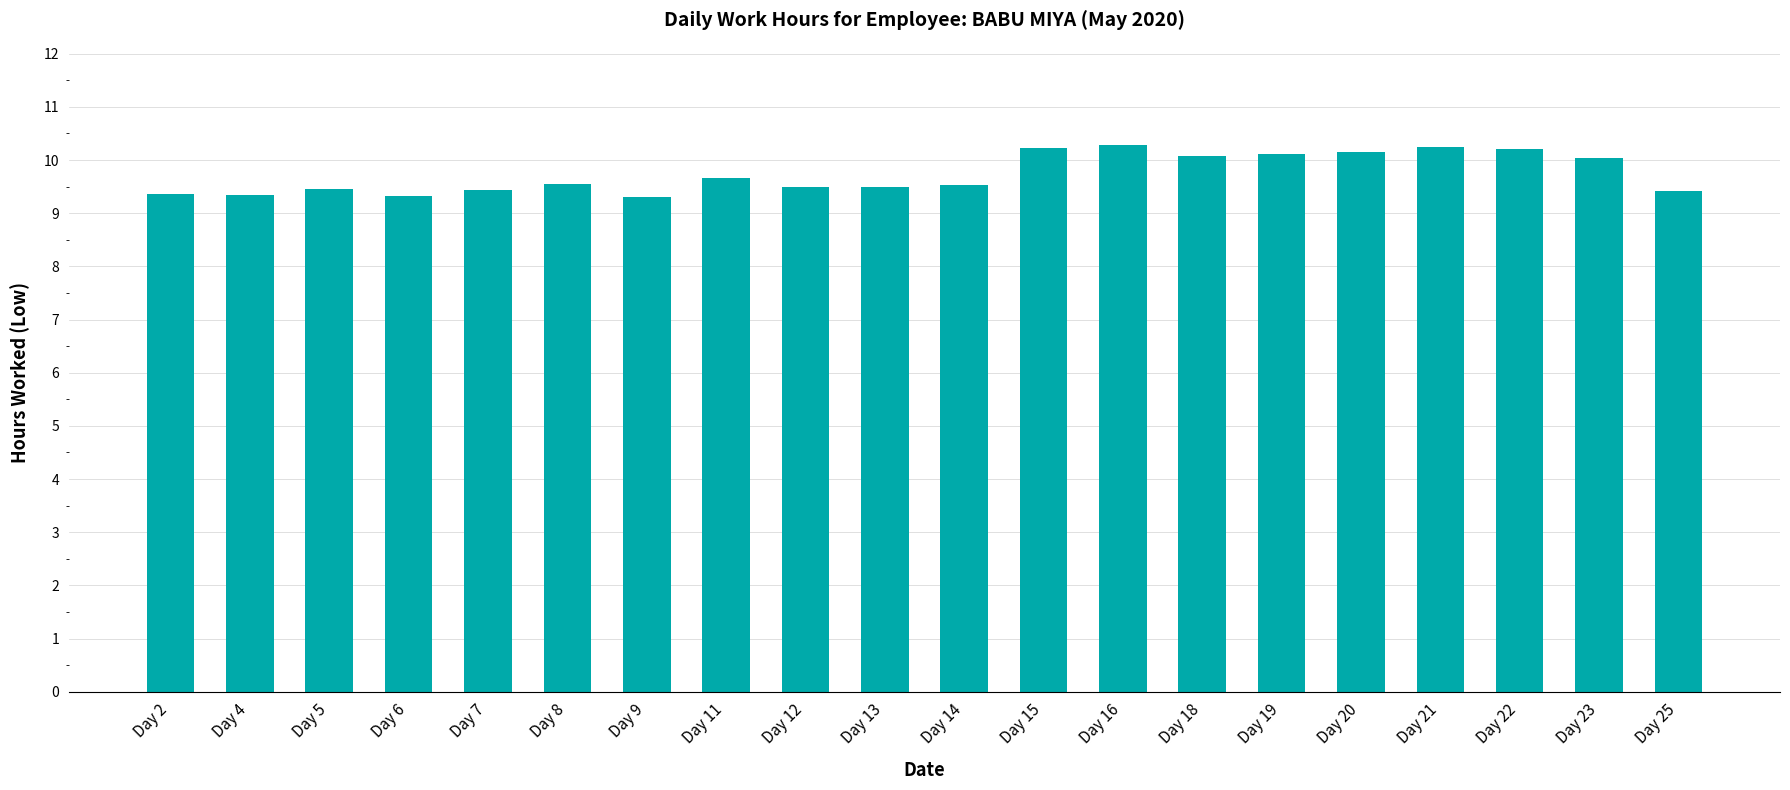

The chart shows a value of 9.5 at Day 12. True or false?

True